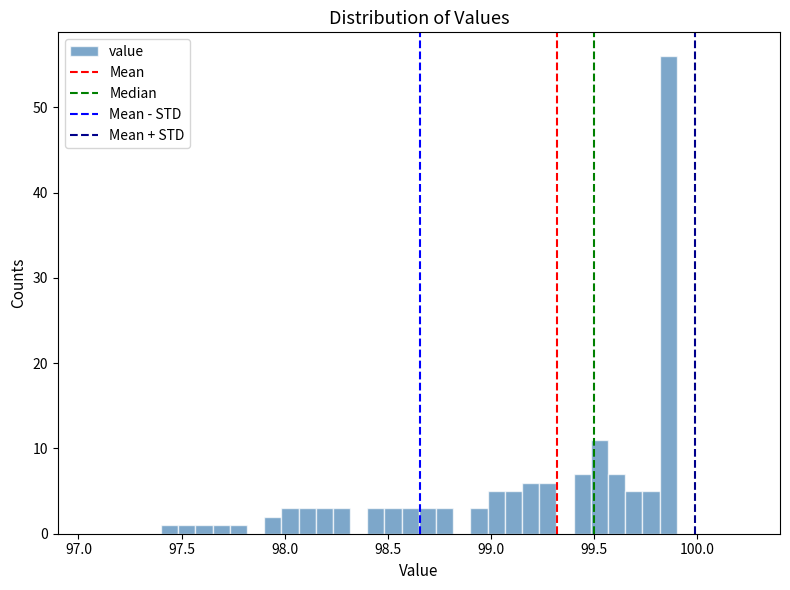

Around what value on the x-axis is the tallest bar? Give the approximate position of its centre, as read against the axis.

99.85